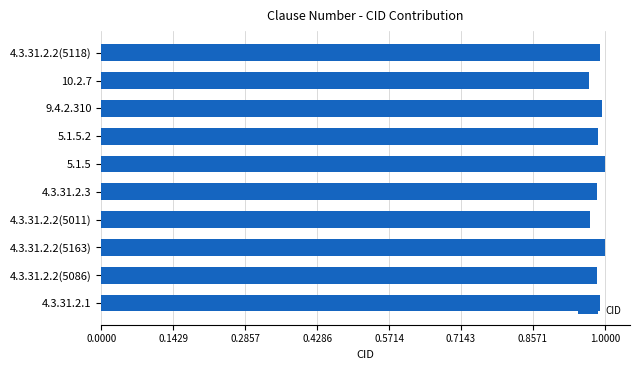

What is the sum of all values?

9.9